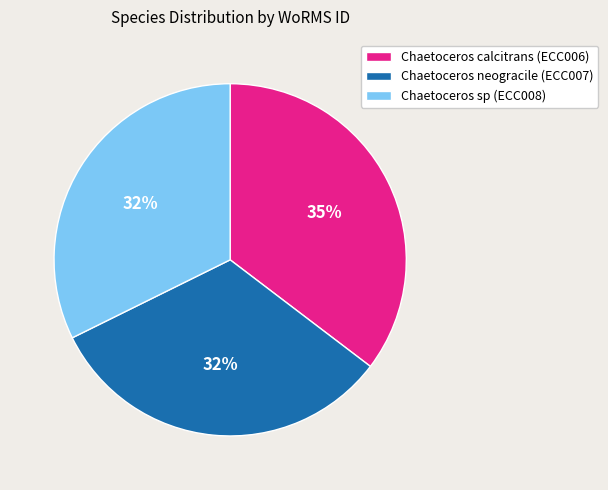

Does Chaetoceros sp (ECC008) represent more than half of the total?

No